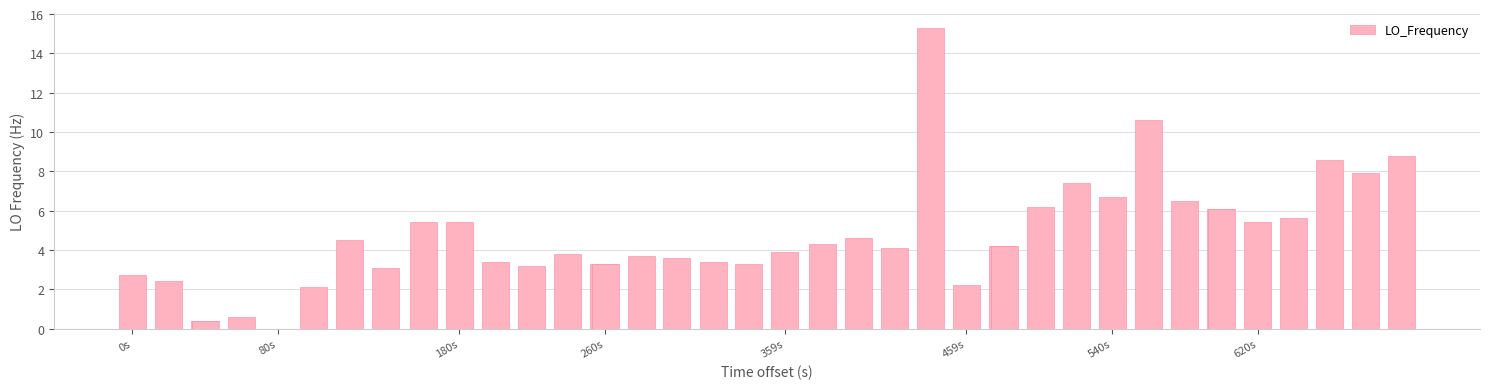

What is the sum of all values?

186.7